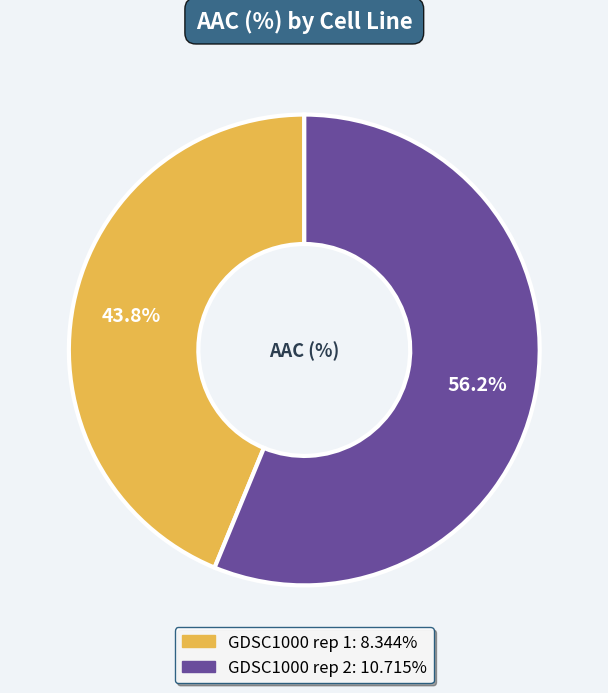

To the nearest percent, what percentage of the pie is GDSC1000 rep 2?

56%